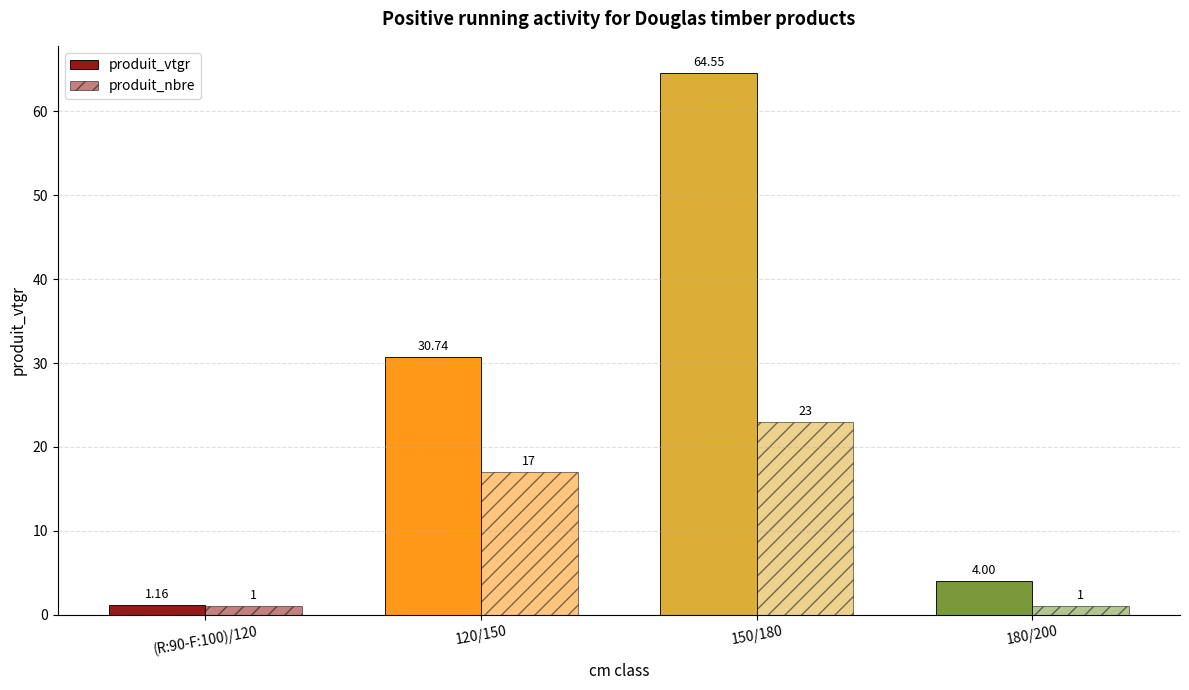

How many bars are there in total?

8